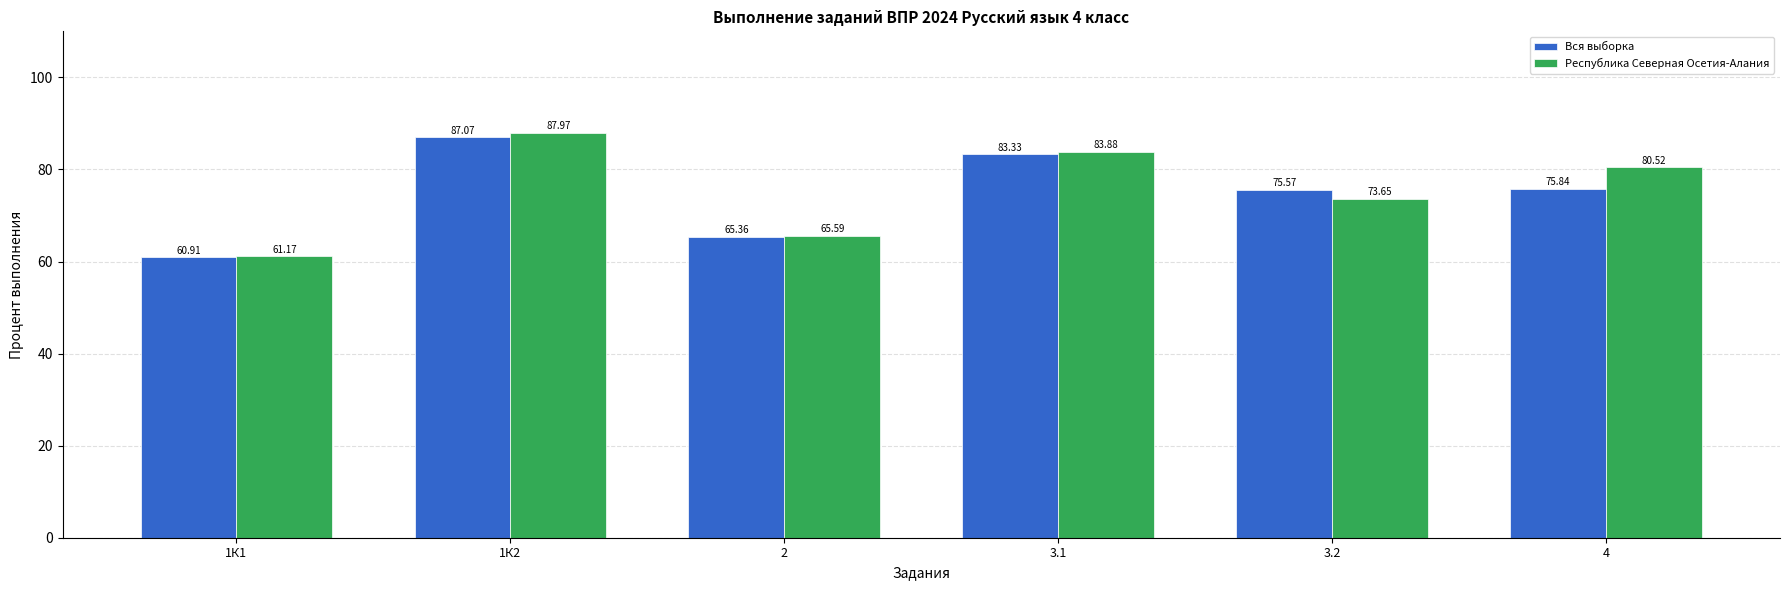

Are the bars horizontal?

No